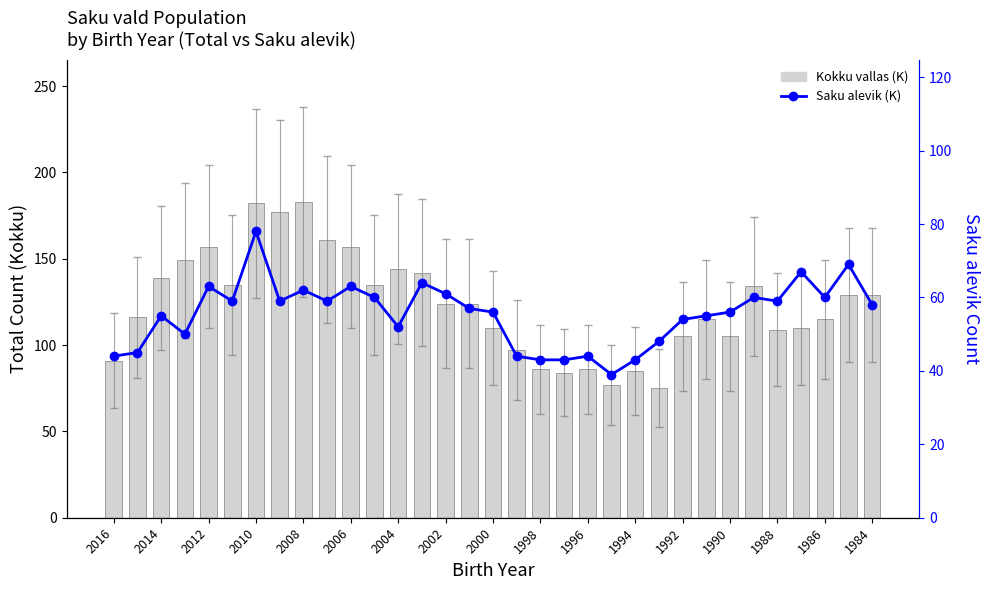

Is it true that Saku alevik (K) equals 69 at 31?

True